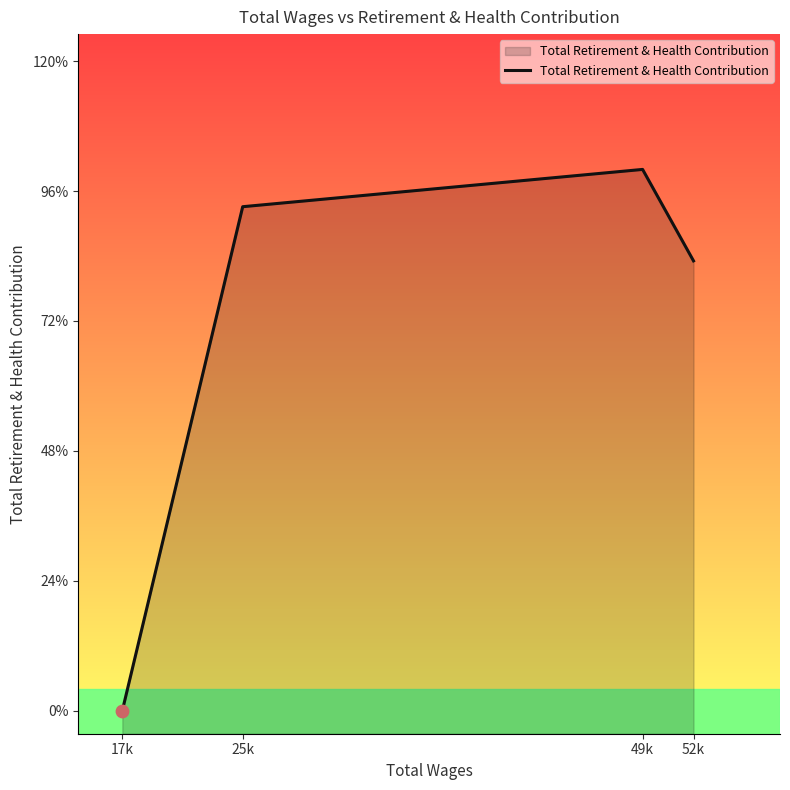

Approximately how many times larger is the value at 52k compared to 49k?

0.8